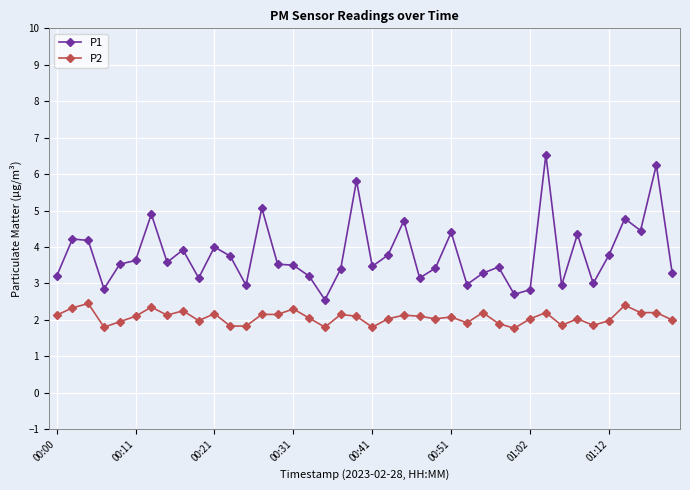

Which series has the largest range (max minus min)?

P1